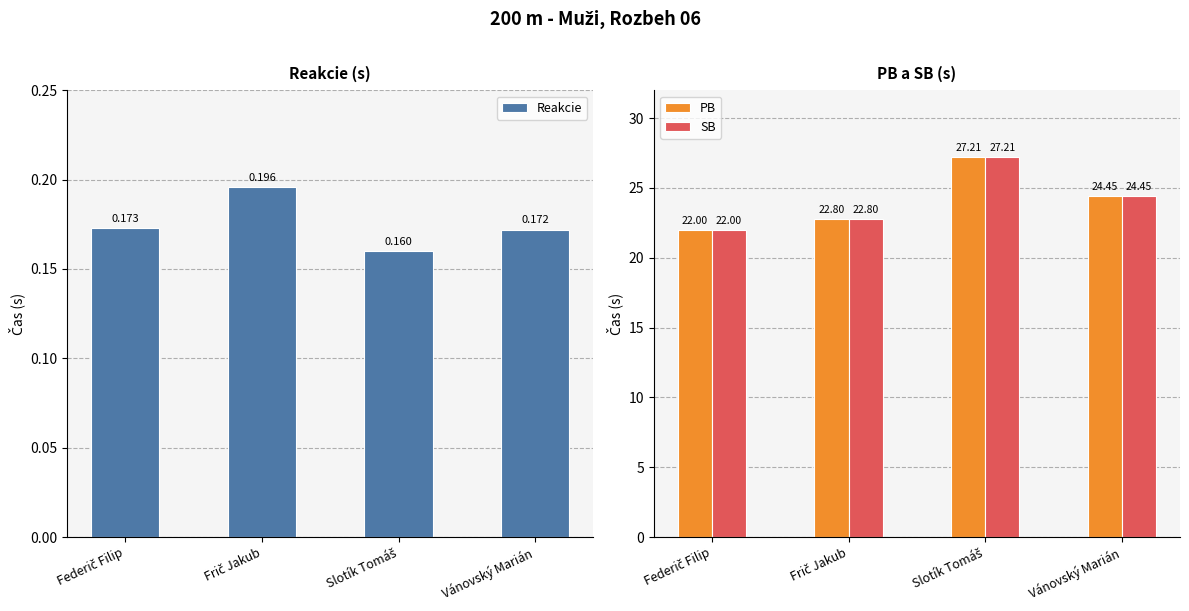

Is it true that PB equals 27.2 at Slotík Tomáš?

True